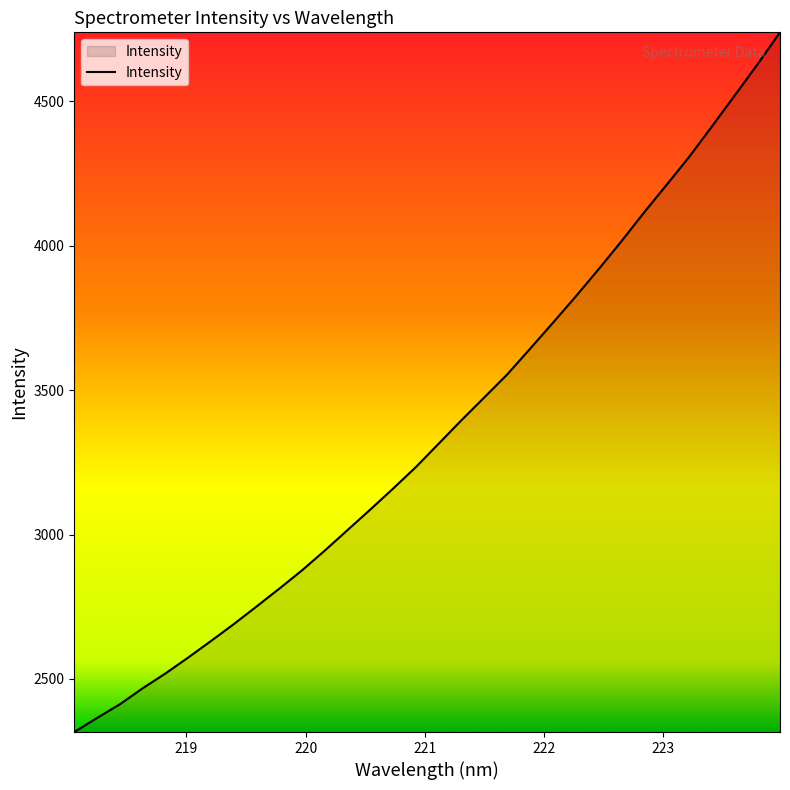

What is the average value?

3364.2